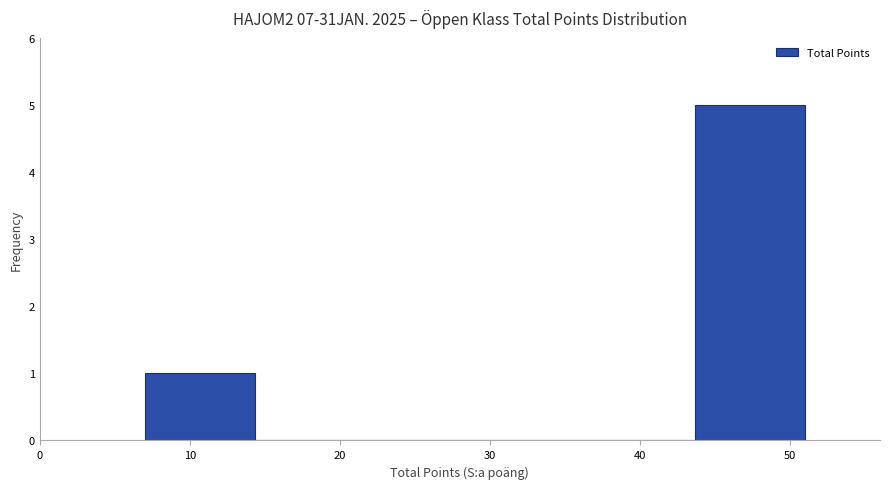

Over which range of the x-axis is the bar tallest?

44 to 51